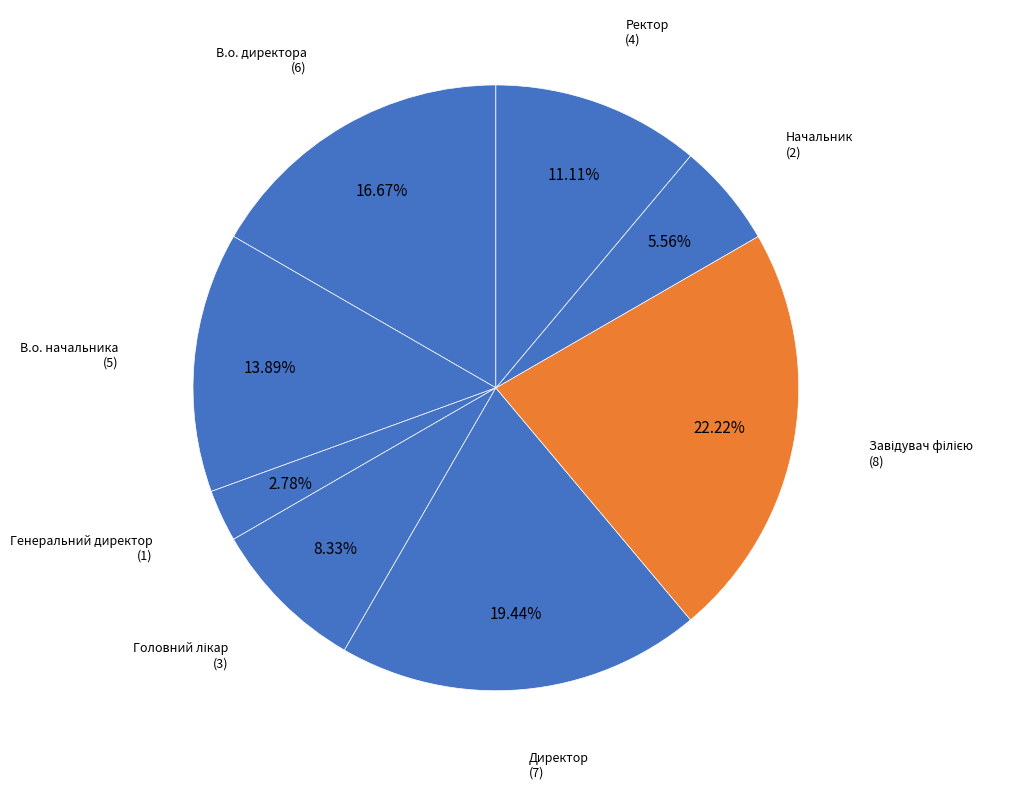

Does Директор account for over 50% of the chart?

No